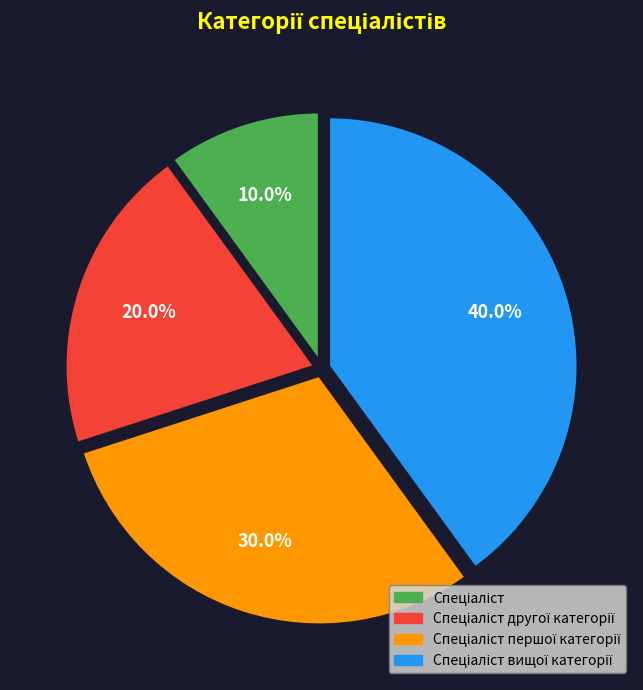

Is there a majority slice in this chart?

No